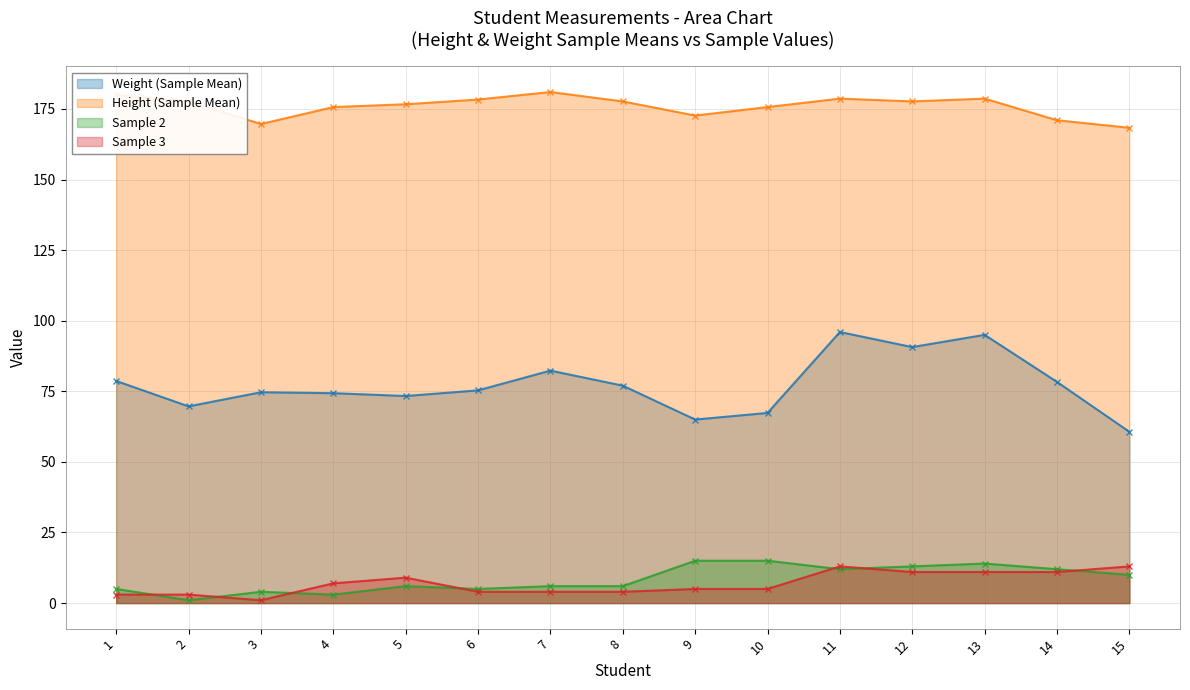

The value of Sample 2 at 8 is 6.0. True or false?

True